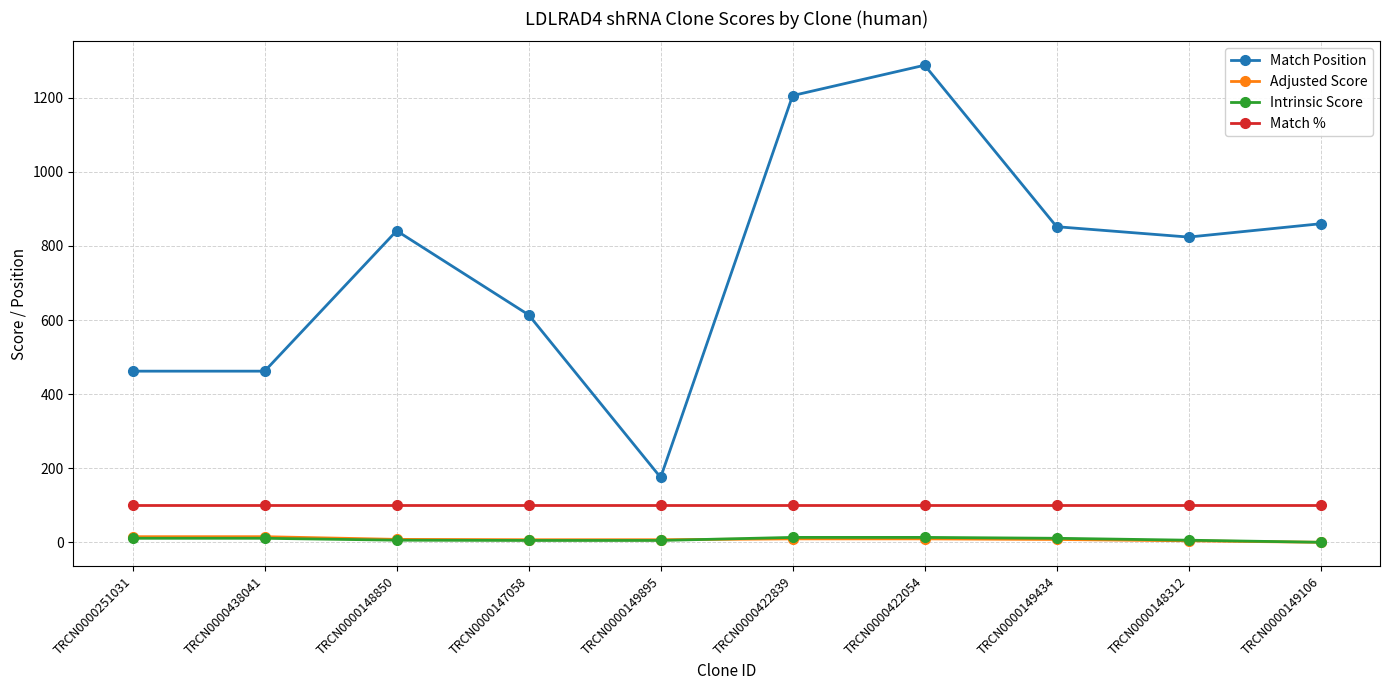

True or false: Match % and Match Position cross at least once.

False